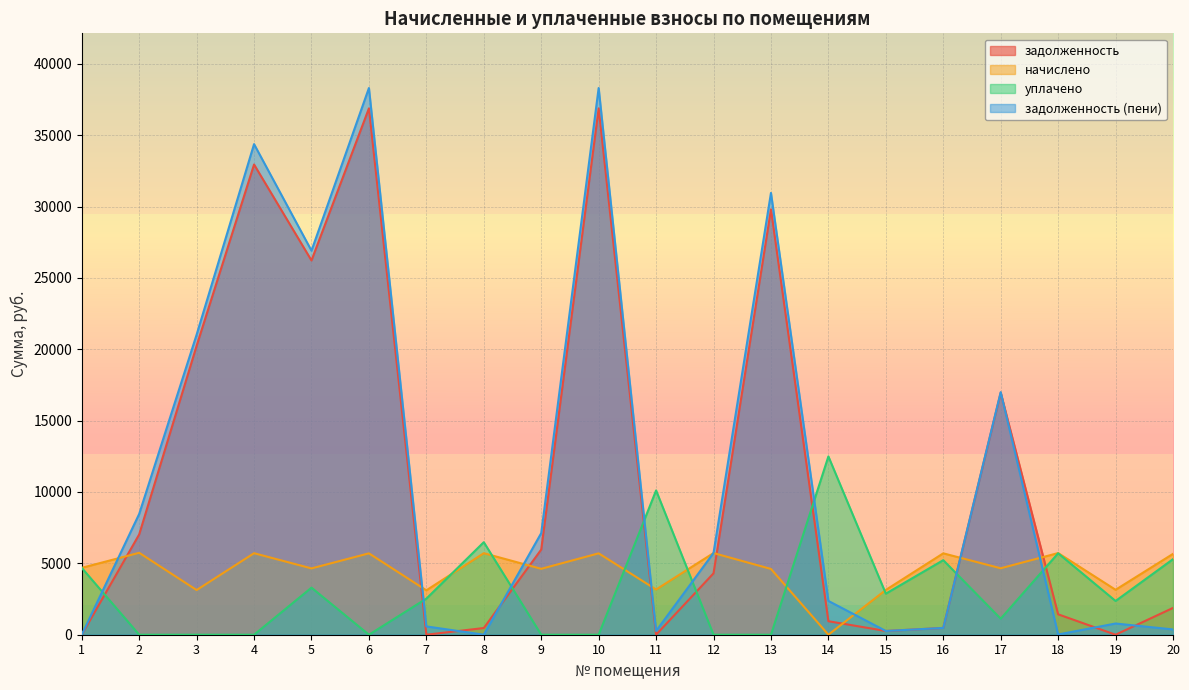

Rank the categories by уплачено value from highest to lowest.

14, 11, 8, 18, 20, 16, 1, 5, 15, 7, 19, 17, 2, 3, 4, 6, 9, 10, 12, 13